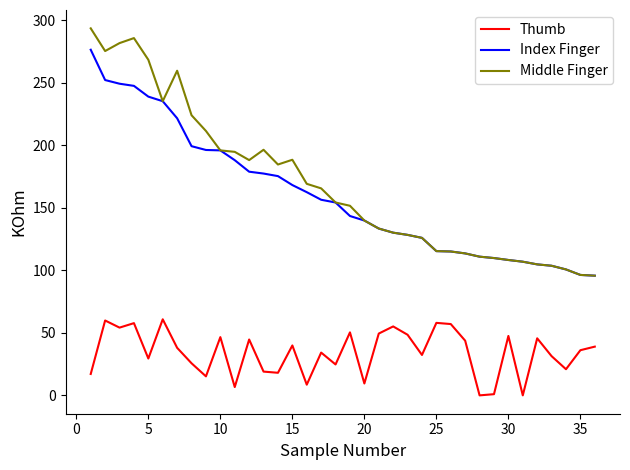

How many lines are shown in the chart?

3